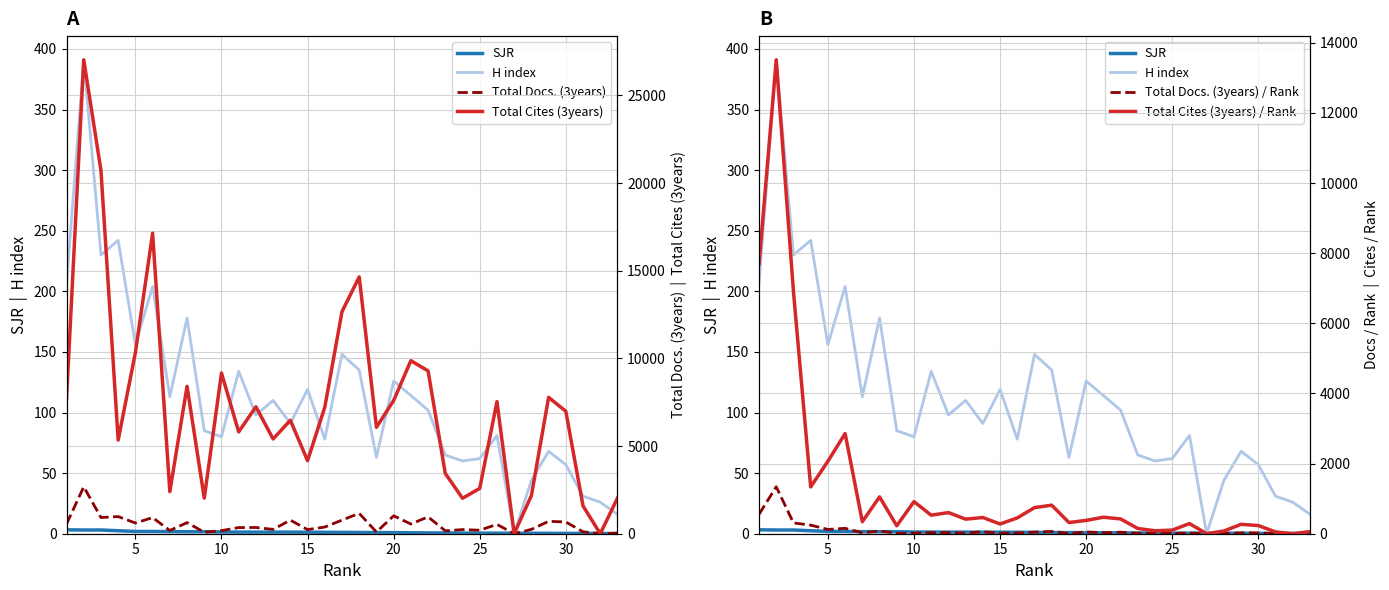

True or false: Total Docs. (3years) and H index cross at least once.

True